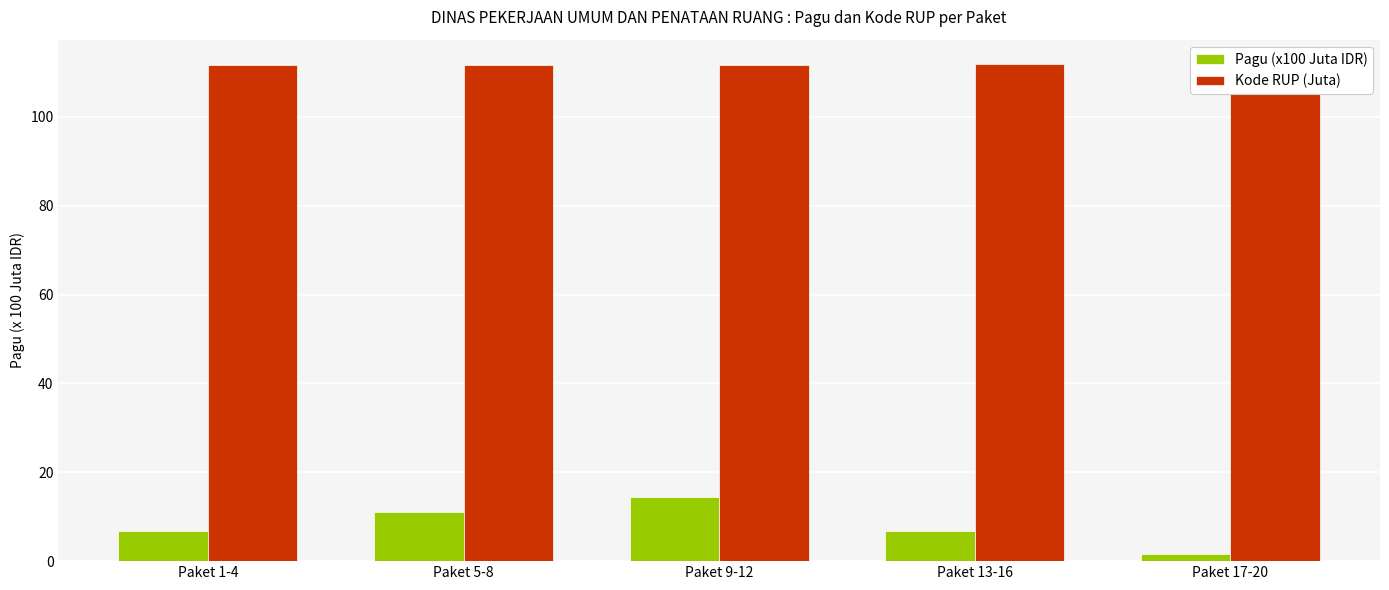

Count the number of data series in this chart.

2